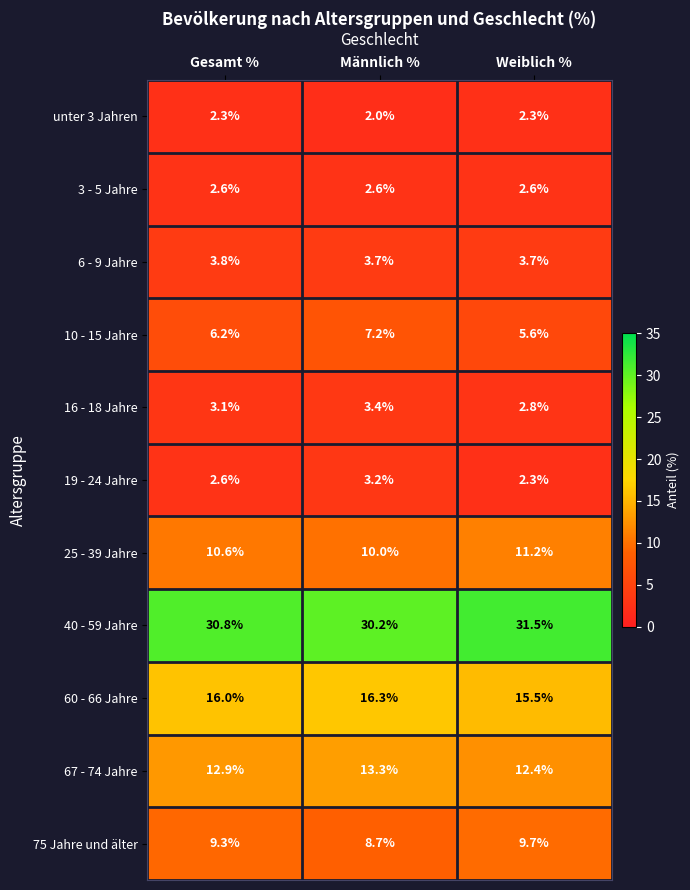

What is the total value across all series at Männlich %?

100.6